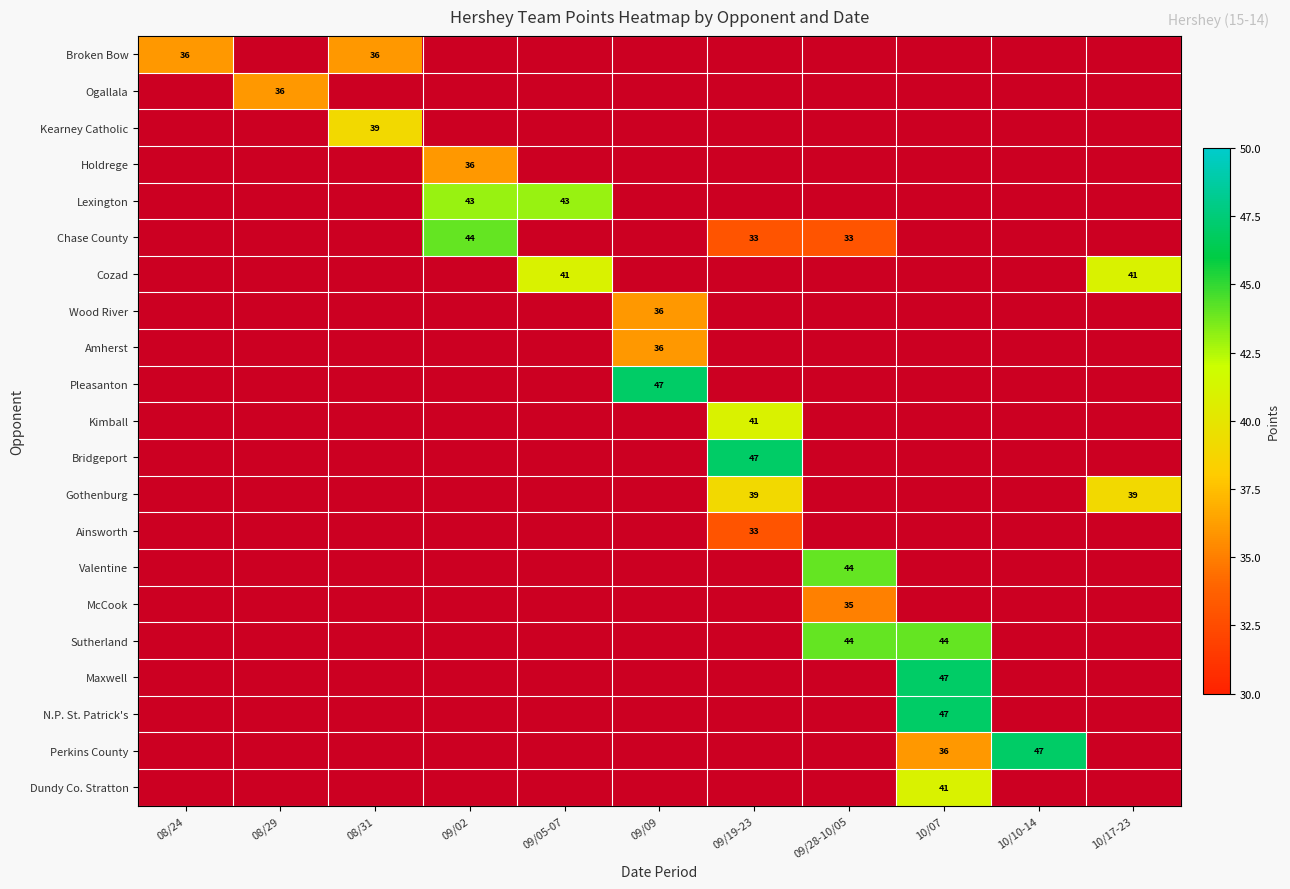

At which category does the chart reach its peak across all series?

09/09